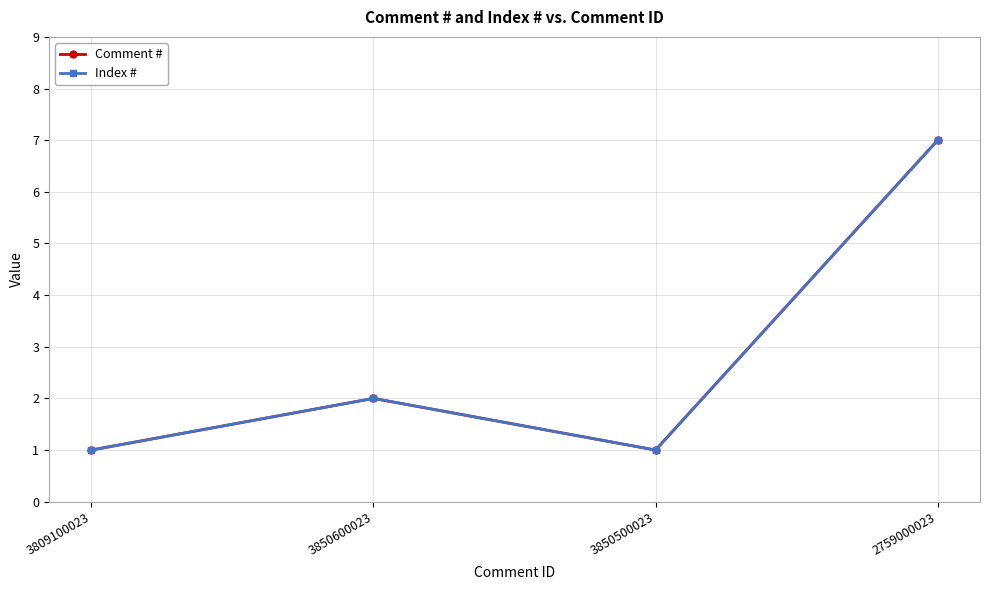

Rank the series at 3850500023 from highest to lowest value.

Comment #, Index #